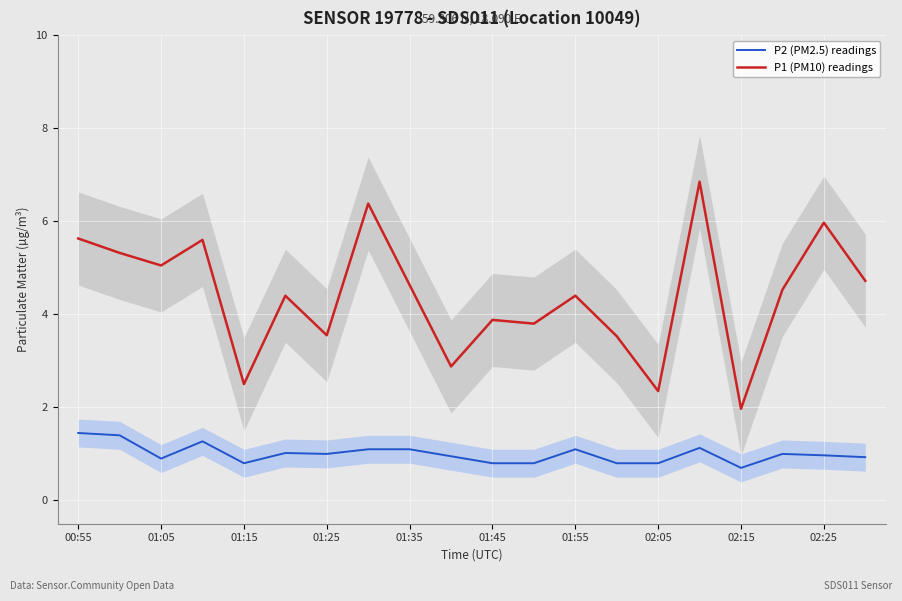

True or false: P1 (PM10) readings and P2 (PM2.5) readings cross at least once.

False